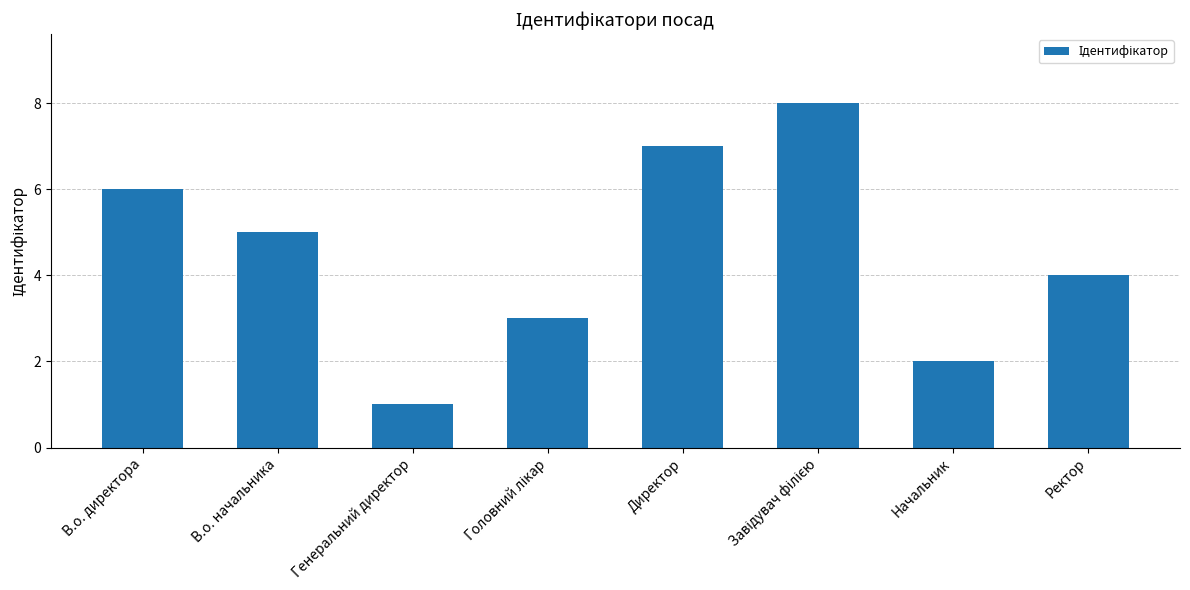

What is the change in value from Генеральний директор to Директор?

+6